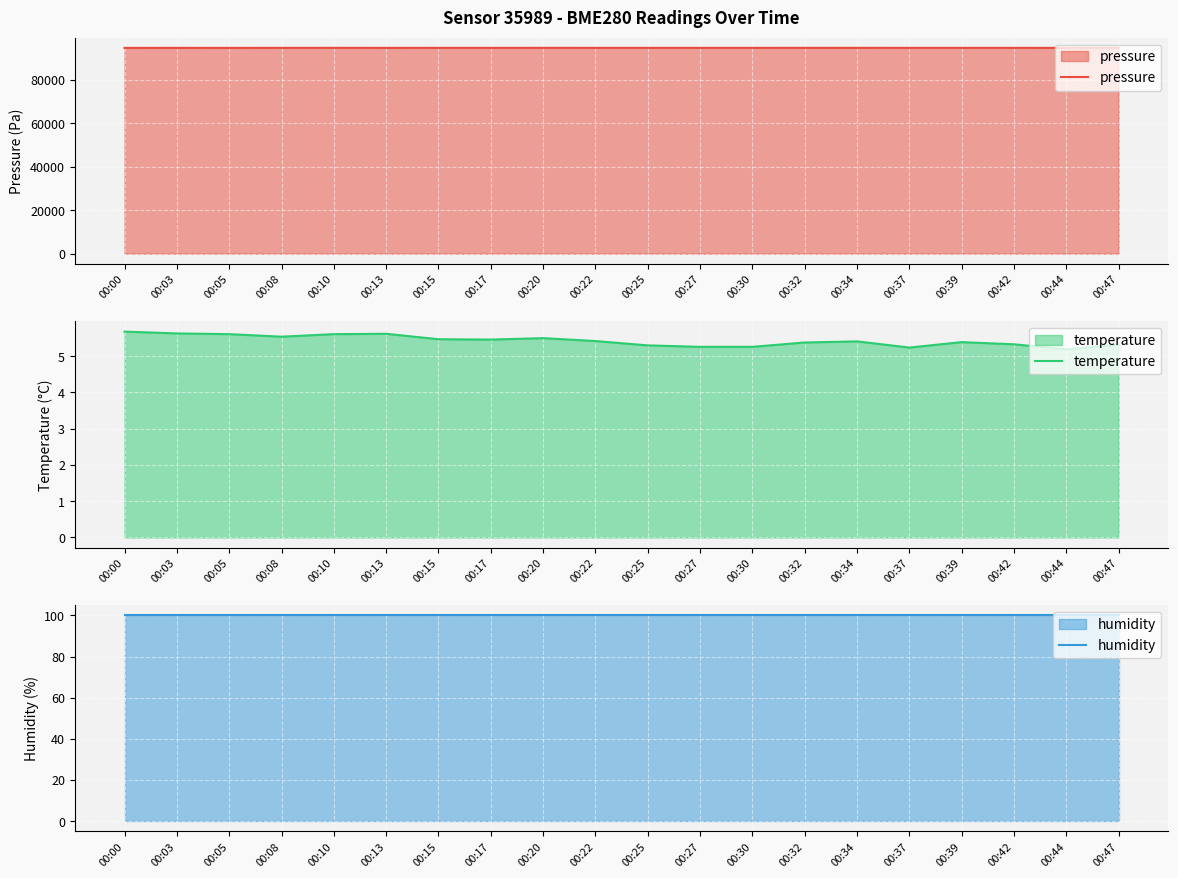

True or false: pressure and humidity intersect in this chart.

False